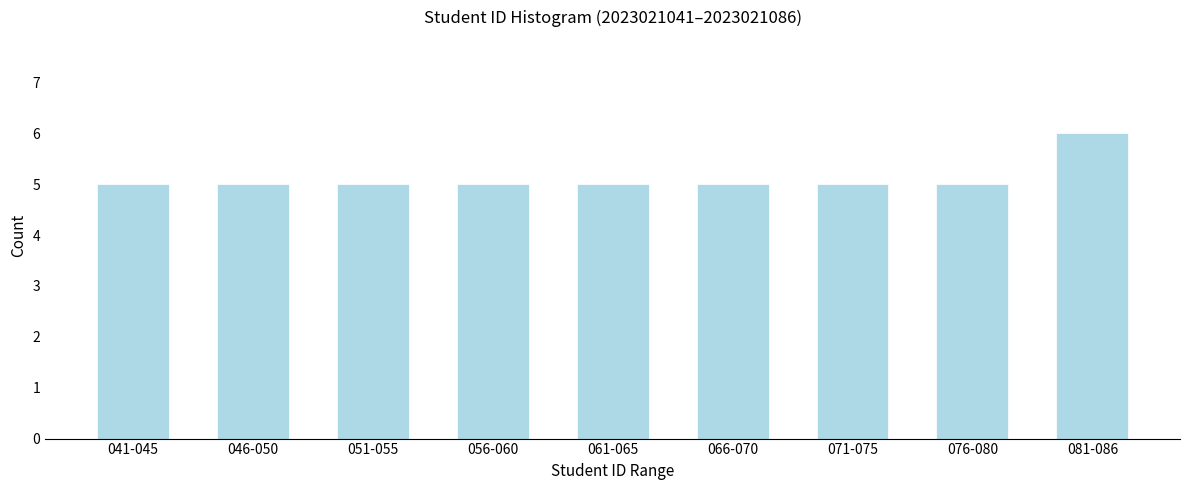

Reading left to right, transcribe all the data shown in this chart.

041-045=5	046-050=5	051-055=5	056-060=5	061-065=5	066-070=5	071-075=5	076-080=5	081-086=6